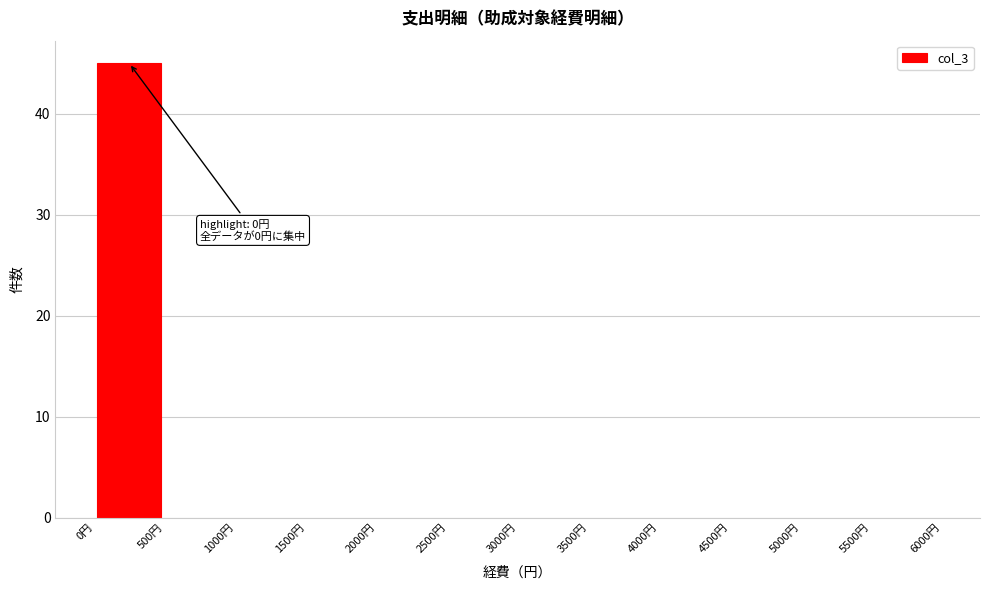

Over which range of the x-axis is the bar tallest?

0 to 500